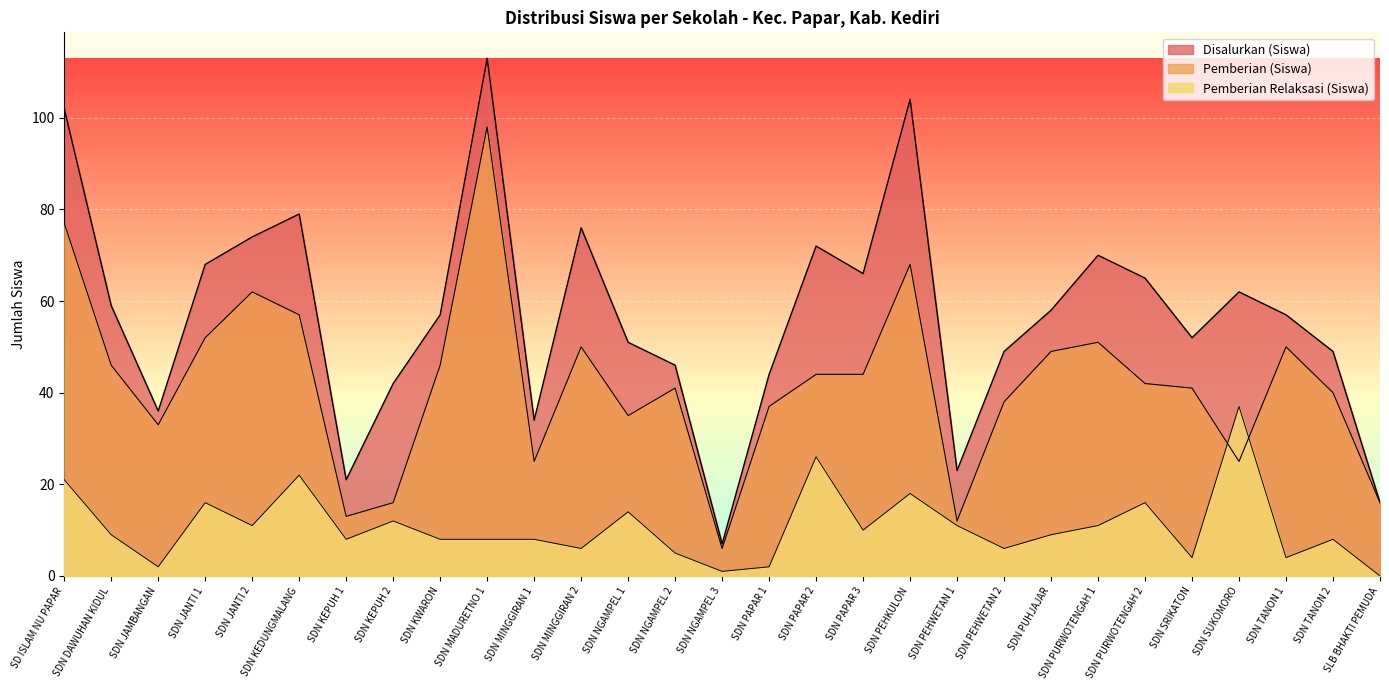

Reading left to right, transcribe all the data shown in this chart.

Disalurkan (Siswa): 102	59	36	68	74	79	21	42	57	113	34	76	51	46	7	44	72	66	104	23	49	58	70	65	52	62	57	49	16
Pemberian (Siswa): 77	46	33	52	62	57	13	16	46	98	25	50	35	41	6	37	44	44	68	12	38	49	51	42	41	25	50	40	16
Pemberian Relaksasi (Siswa): 21	9	2	16	11	22	8	12	8	8	8	6	14	5	1	2	26	10	18	11	6	9	11	16	4	37	4	8	0